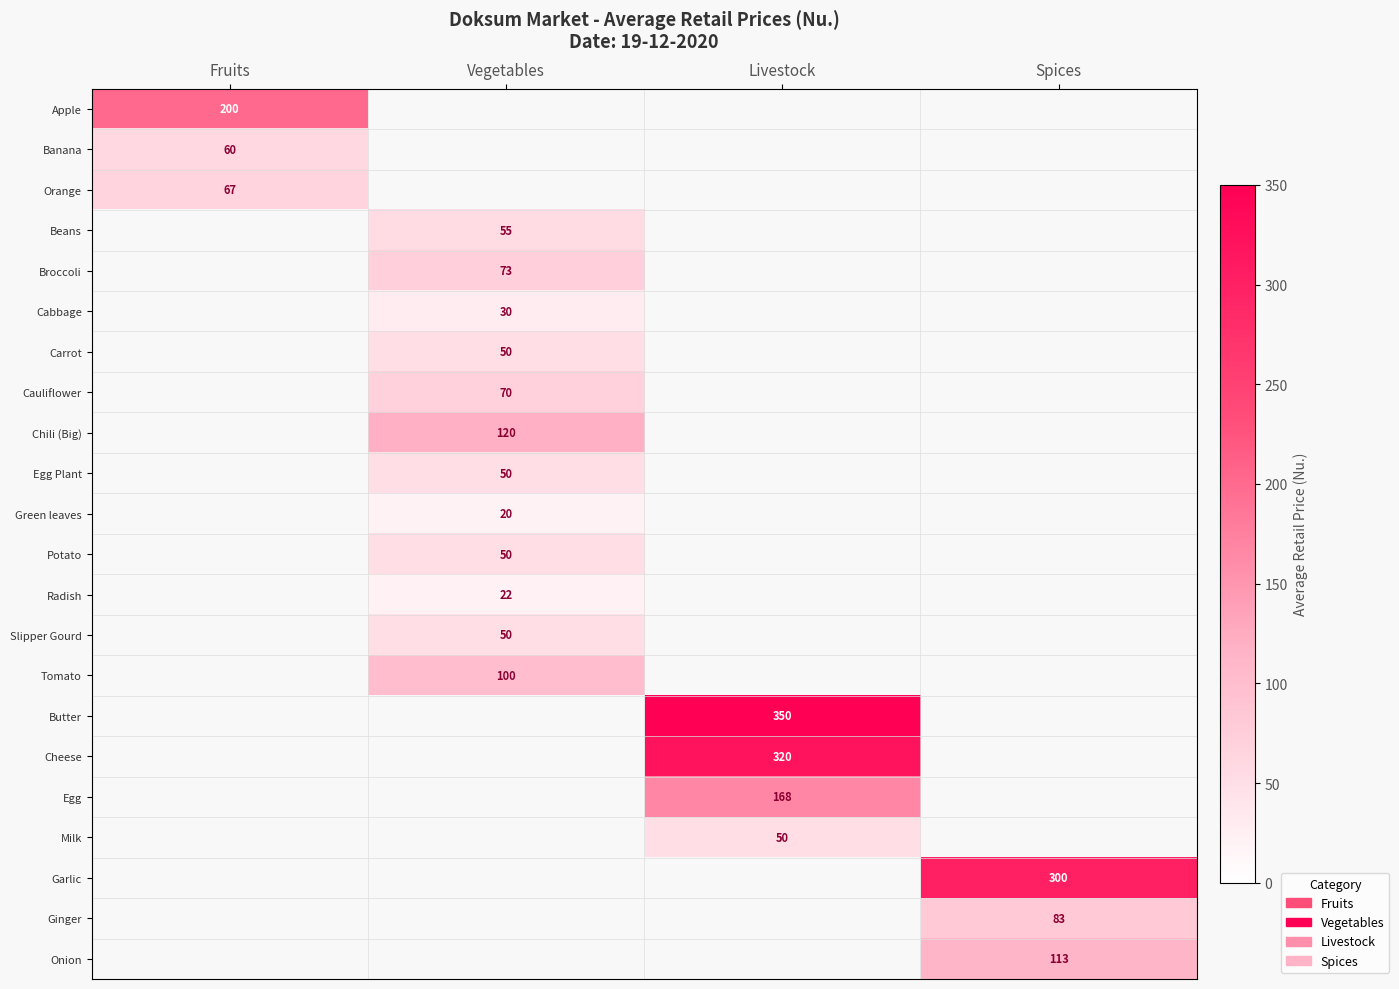

At how many categories does at least one series exceed 262?

2